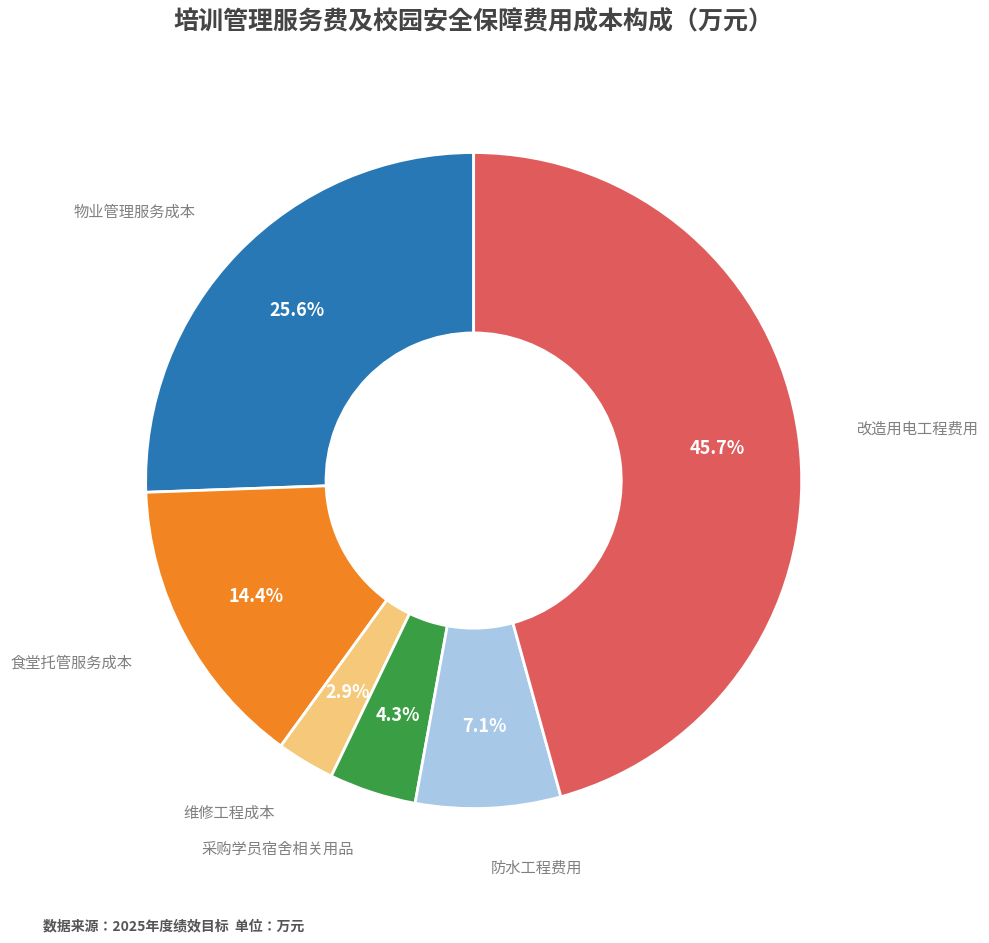

Is there any slice that represents more than half of the pie?

No